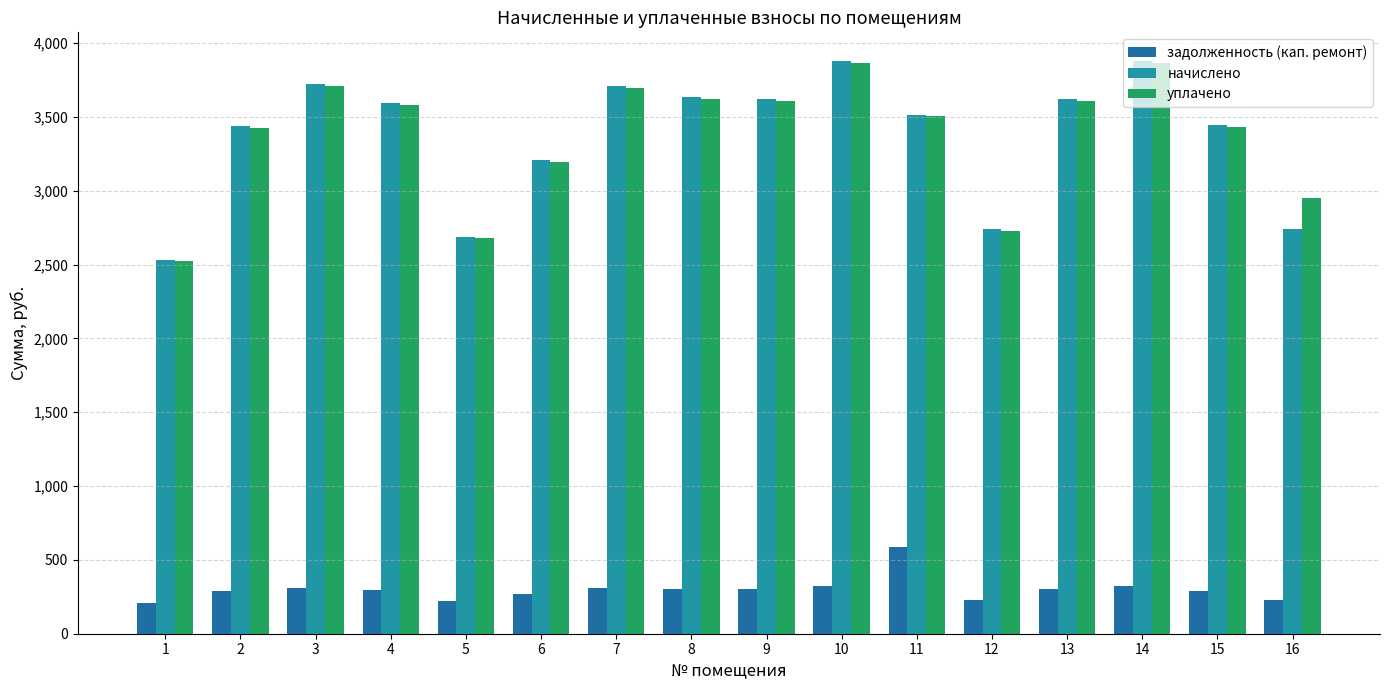

At which label is уплачено closest to 3194?

6